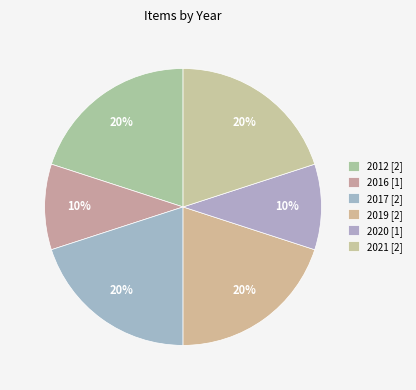

How many segments does this pie chart have?

6